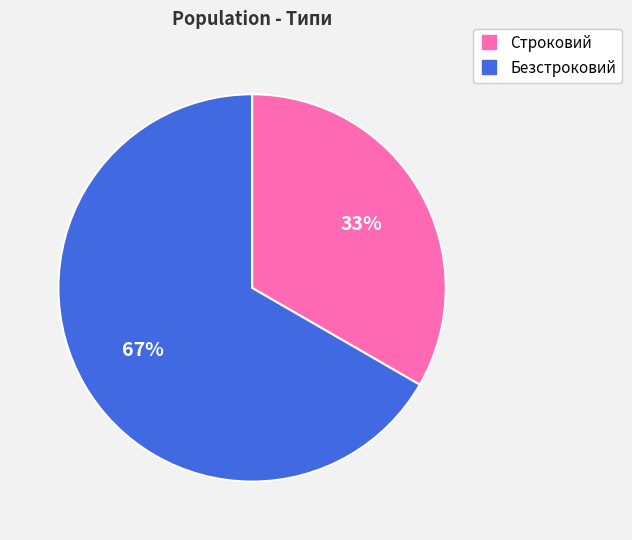

Approximately how many times larger is the value at Безстроковий compared to Строковий?

2.0